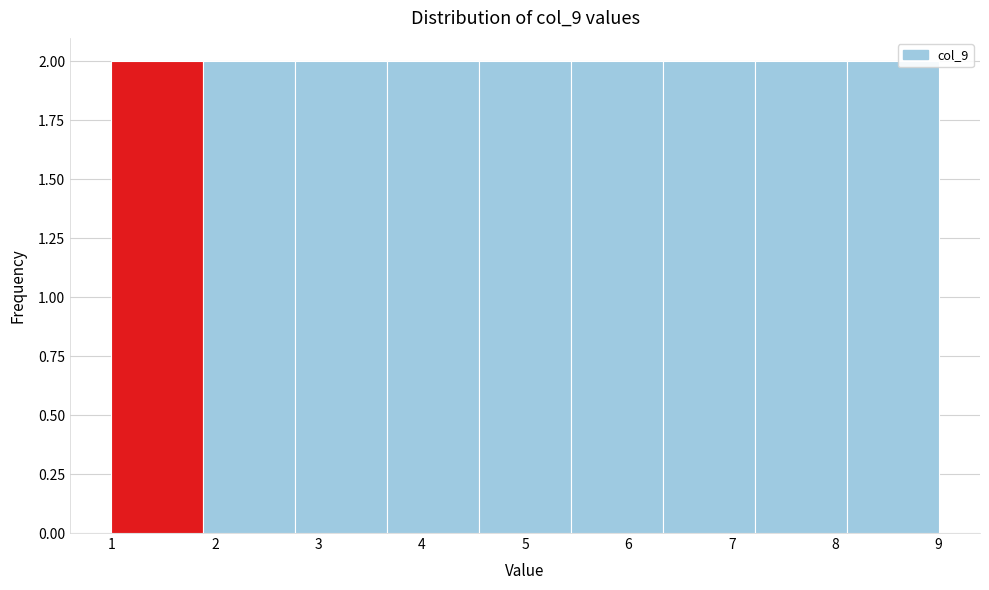

How tall is the bar that spans 4.6 to 5.4 on the x-axis? Neither the bar edges nor the heights are printed on the chart, so give them approximately, as read against the axes.

2